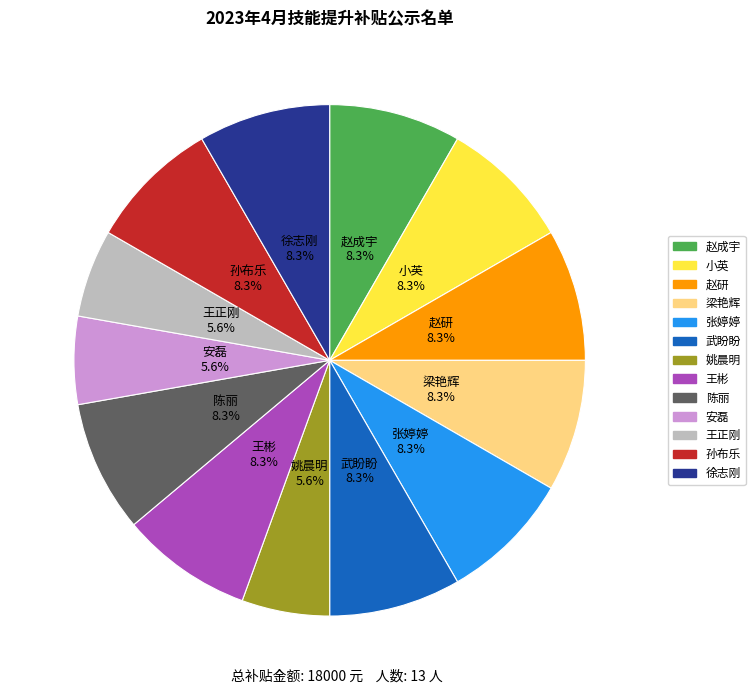

Between 王彬 and 王正刚, which is larger?

王彬